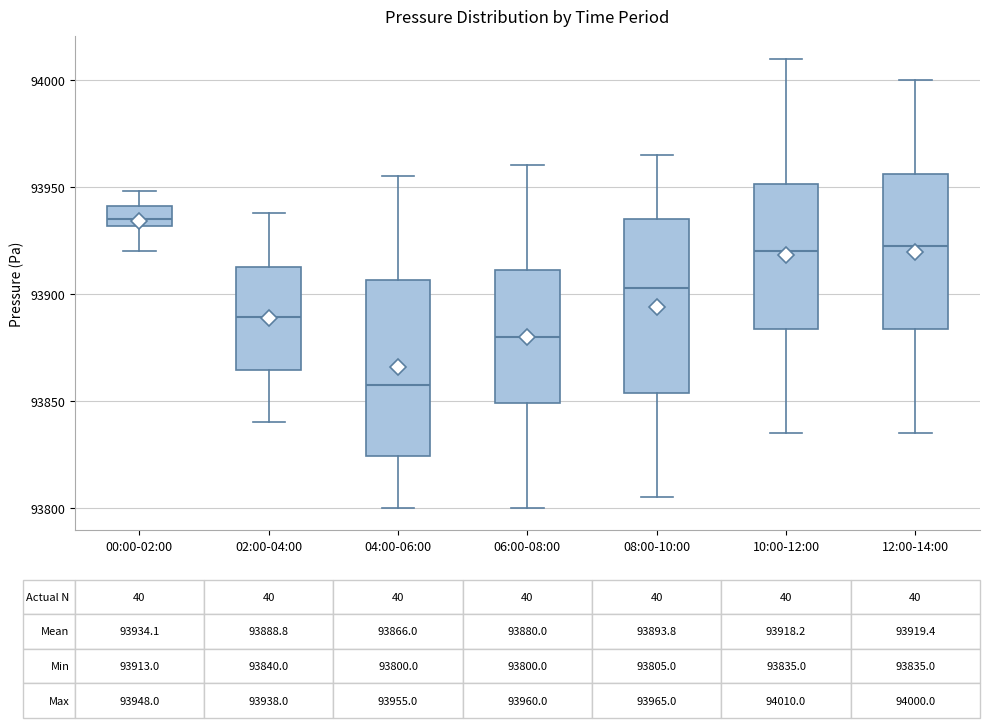

Which box has the lowest median line?

04:00-06:00